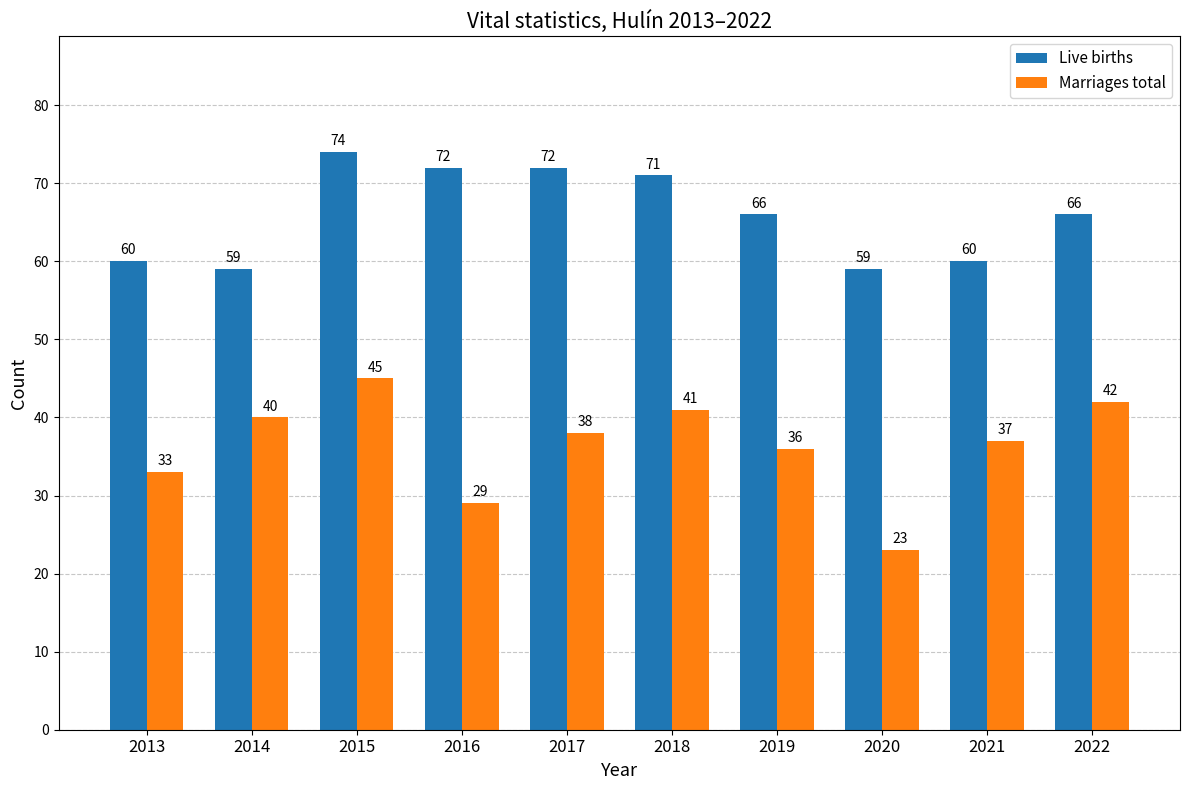

Reading left to right, what are all the values shown in this chart?

Live births: 60	59	74	72	72	71	66	59	60	66
Marriages total: 33	40	45	29	38	41	36	23	37	42